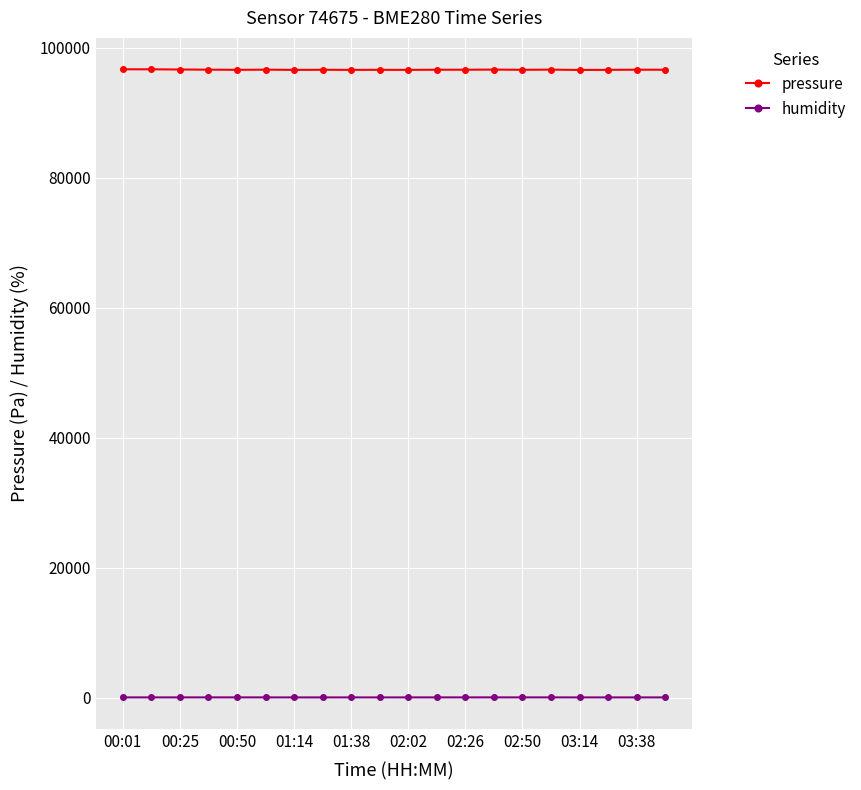

What is the value of the humidity point at the 11th from the left?

72.7